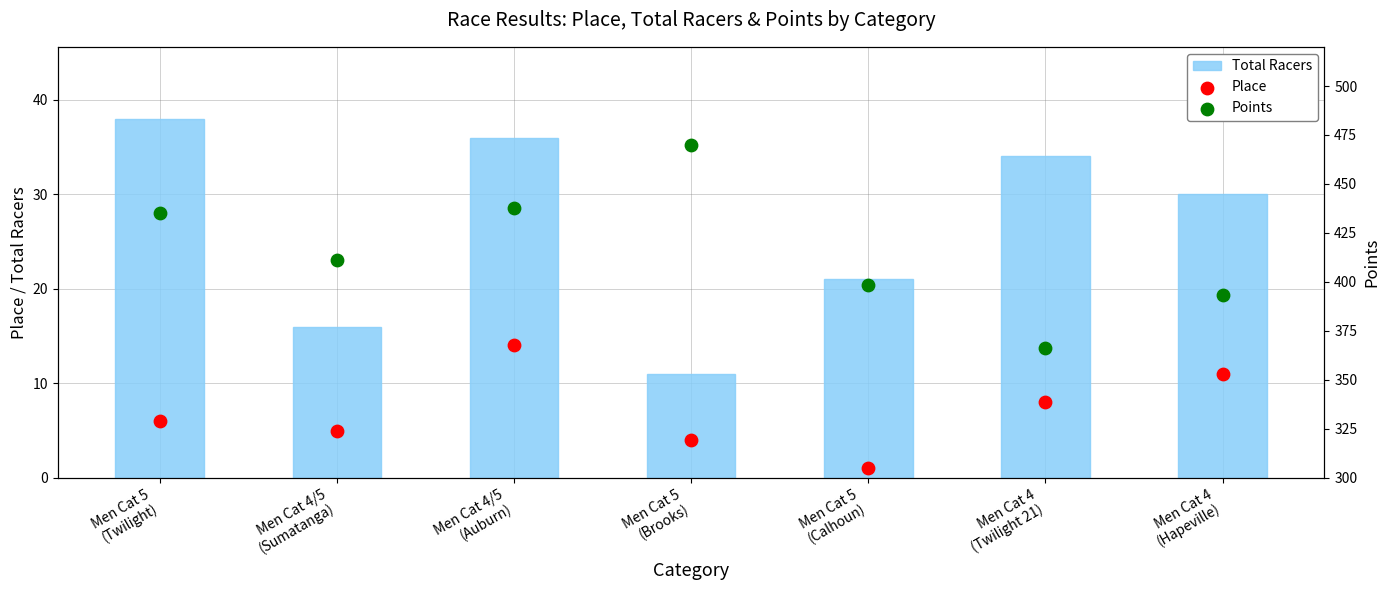

Which series contains the highest Y value?

Points